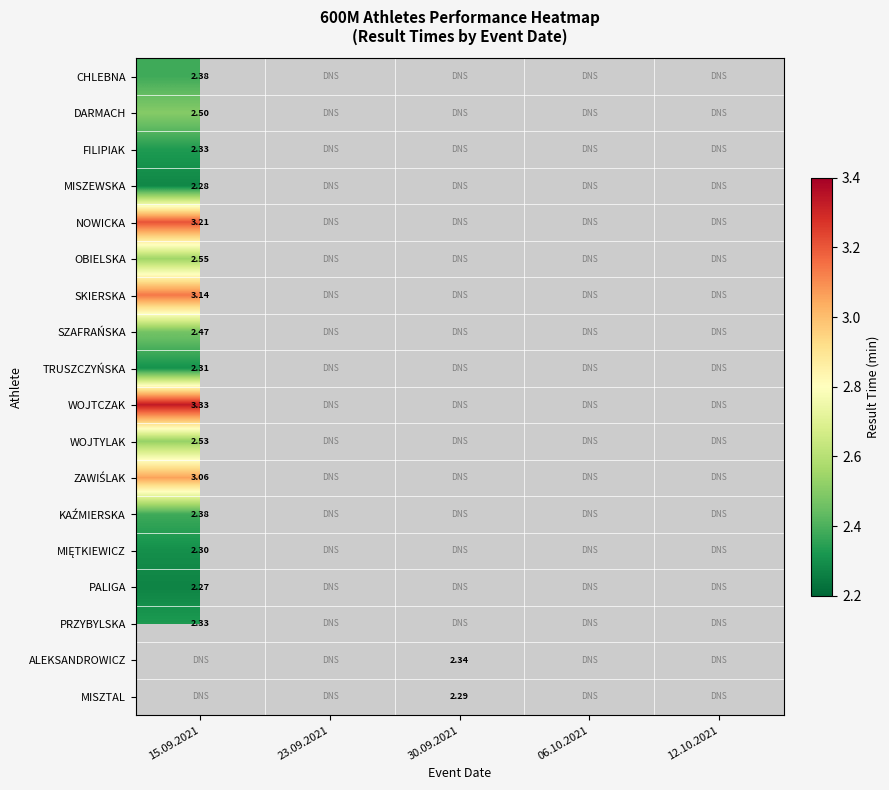

How many values in OBIELSKA are above zero?

1